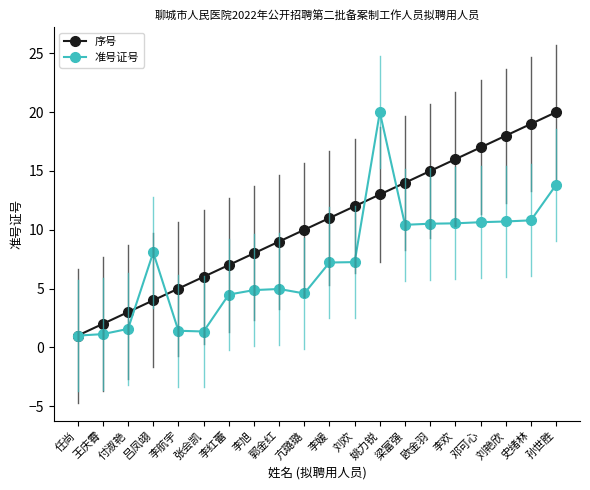

True or false: 序号 has more than 1 interior local peaks.

False